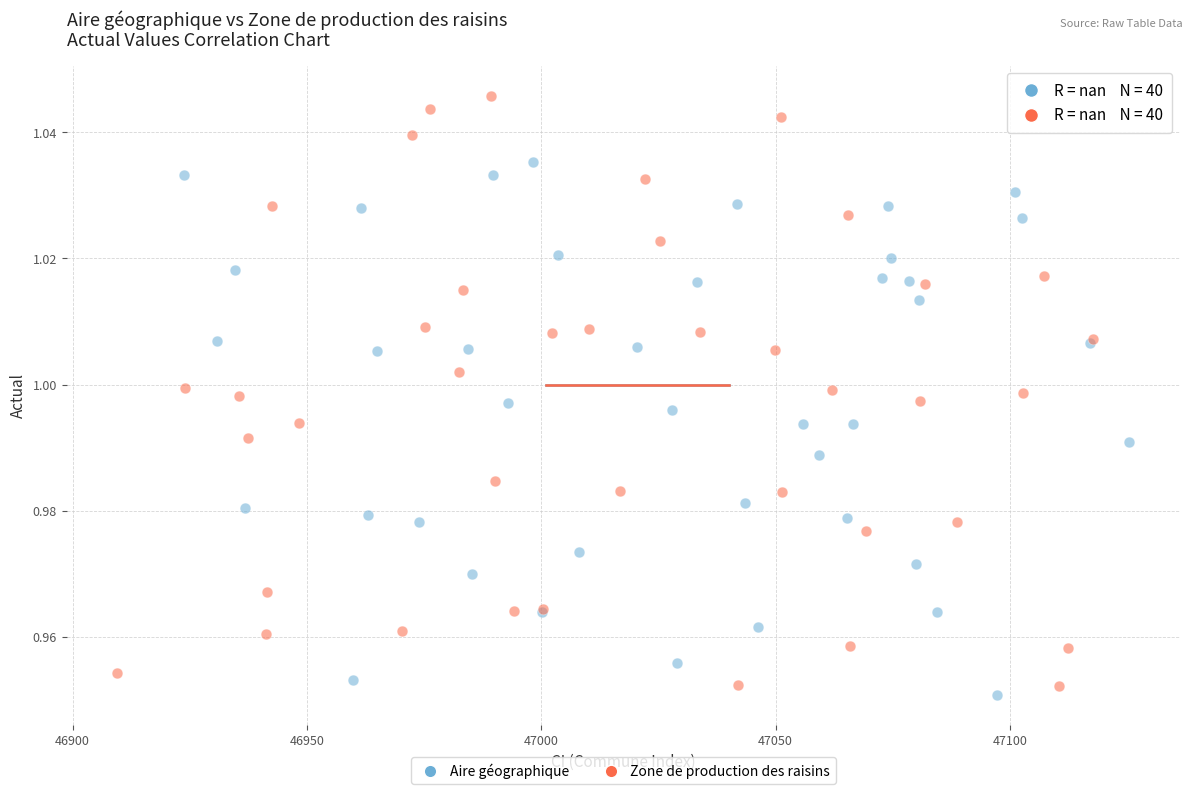

Which series has the widest spread of Y values?

Zone de production des raisins